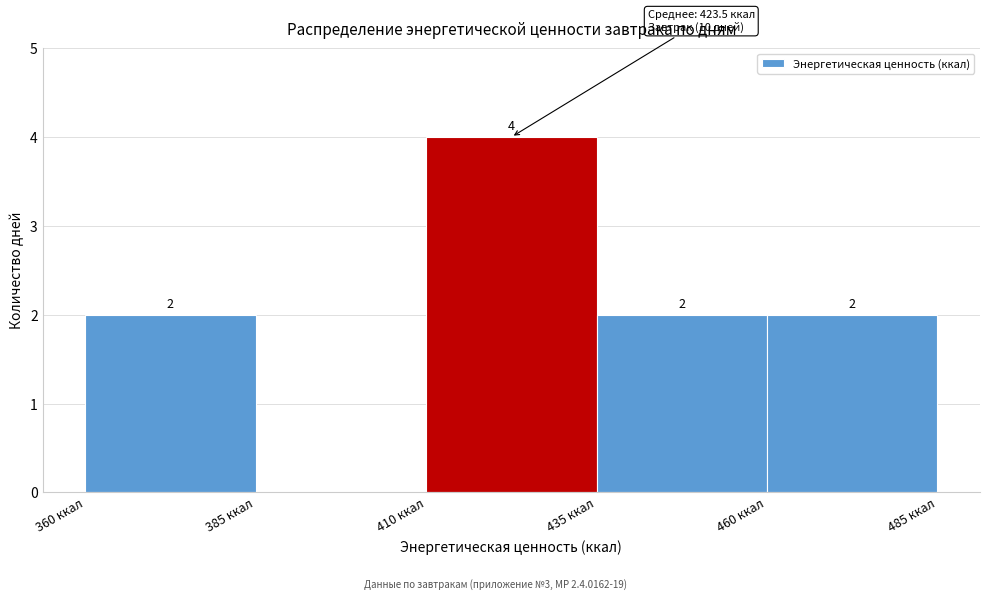

Over which range of the x-axis is the bar tallest?

410 to 435